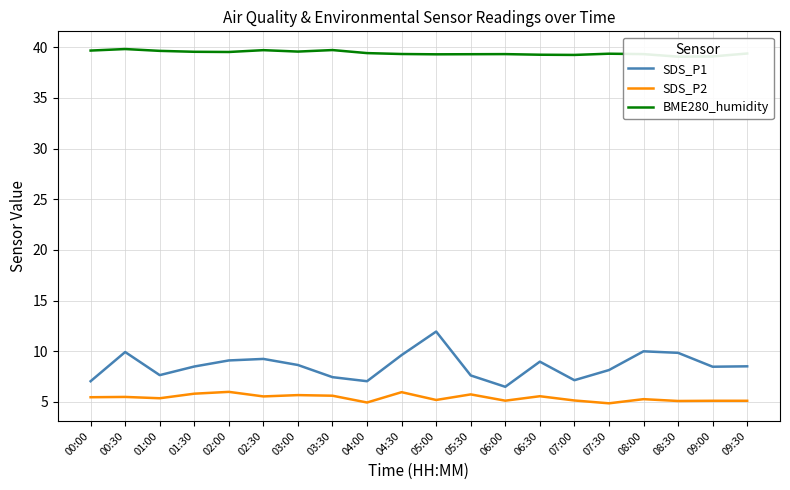

What is the total value across all series at 05:30?

52.7